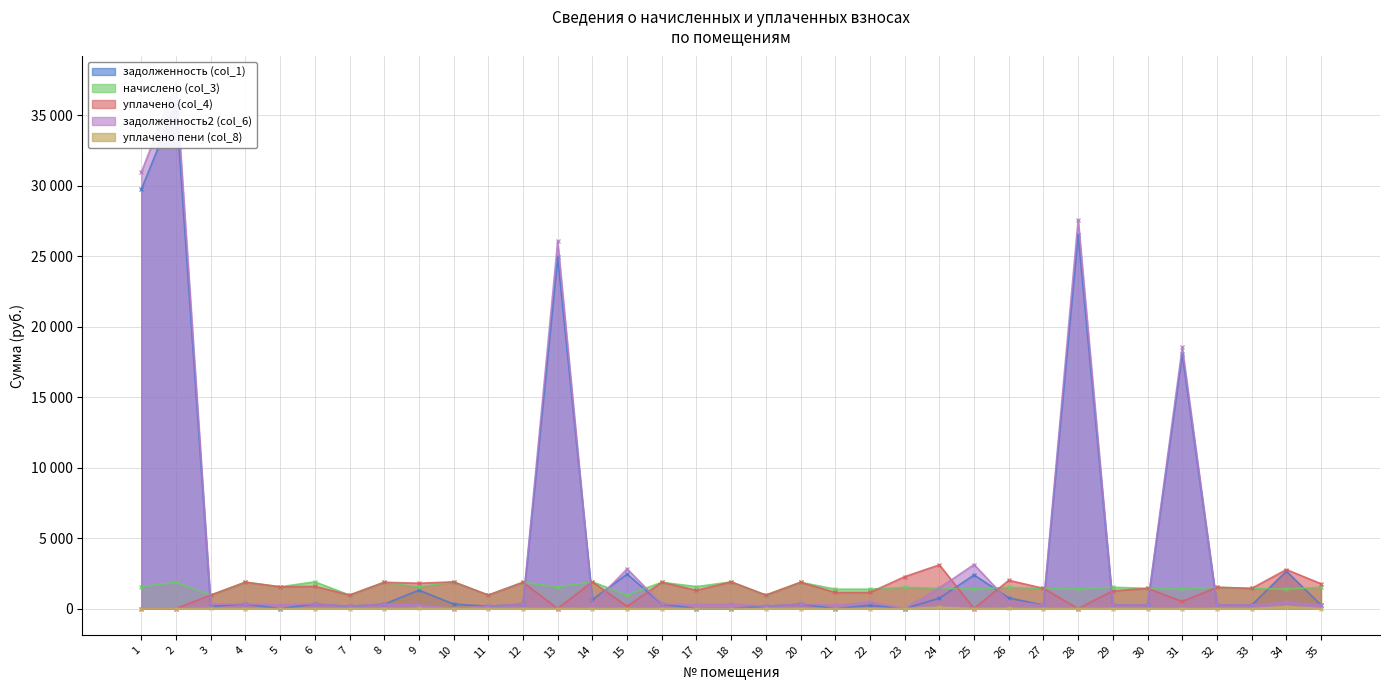

At how many categories does at least one series exceed 2407?

9